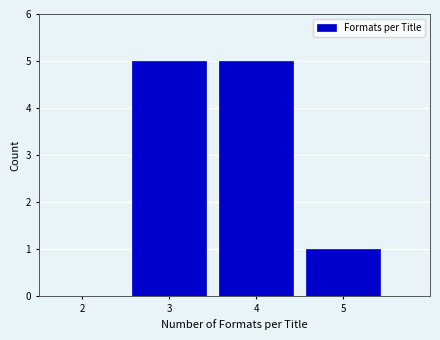

How tall is the bar that spans 2.5 to 3.5 on the x-axis? The values are not printed on the chart, so give them approximately, as read against the axis.

5